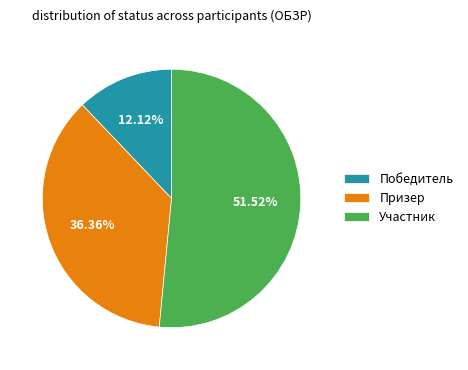

Which category has the smallest portion of the pie?

Победитель